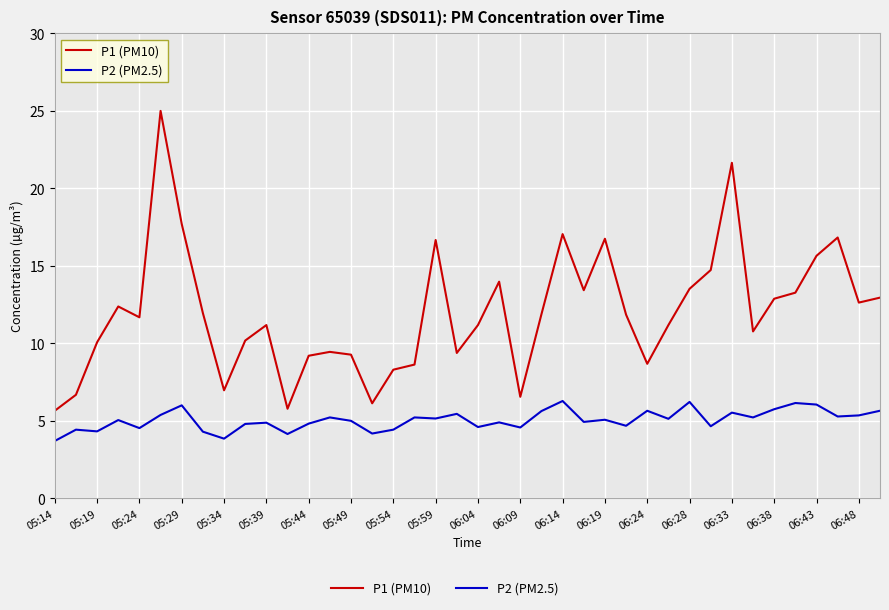

Which series has the largest total across all categories?

P1 (PM10)